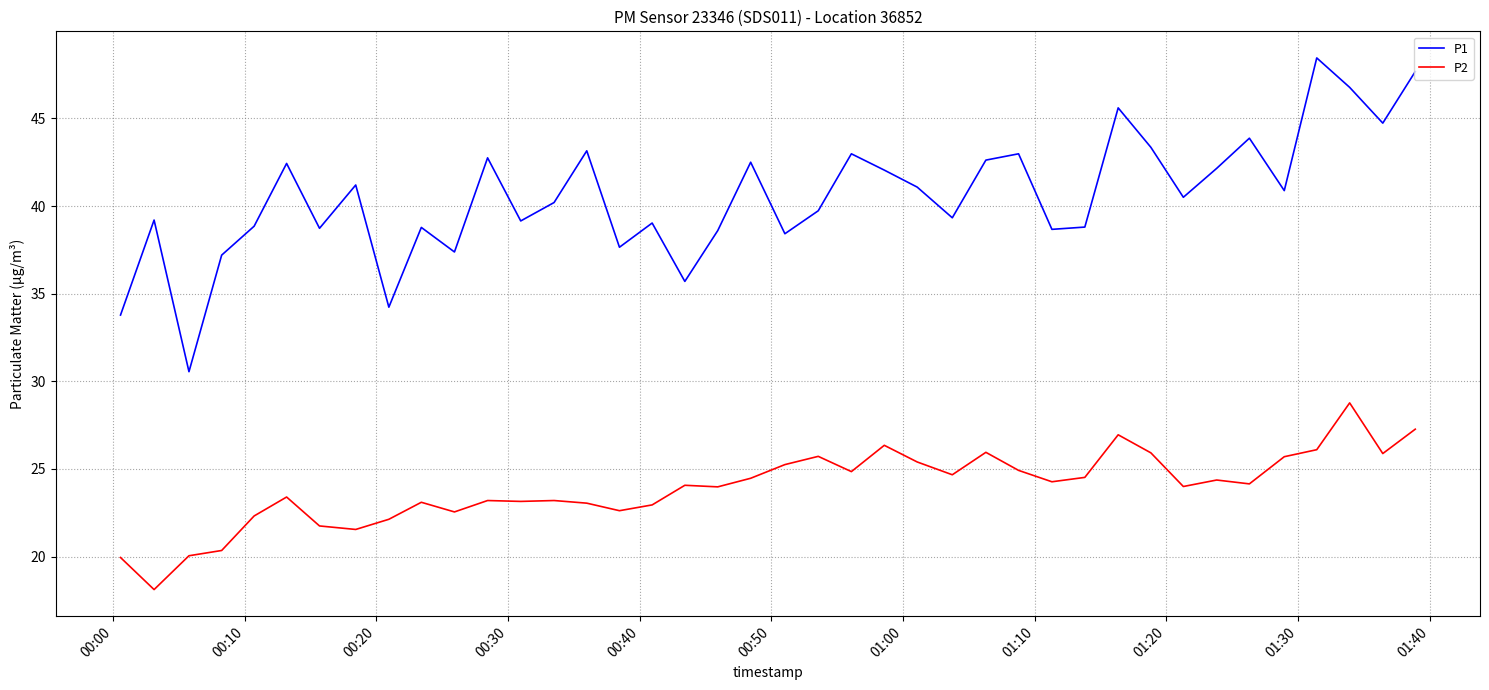

List the series in order of their overall mean, highest first.

P1, P2